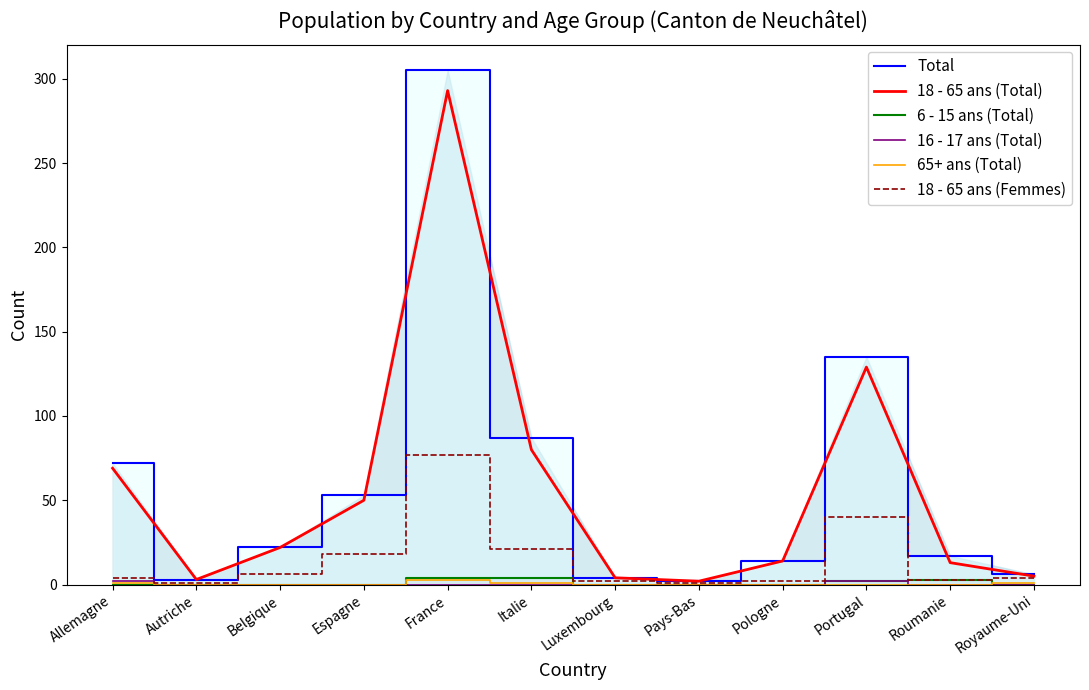

What is the label of the 11th point from the left?

Roumanie